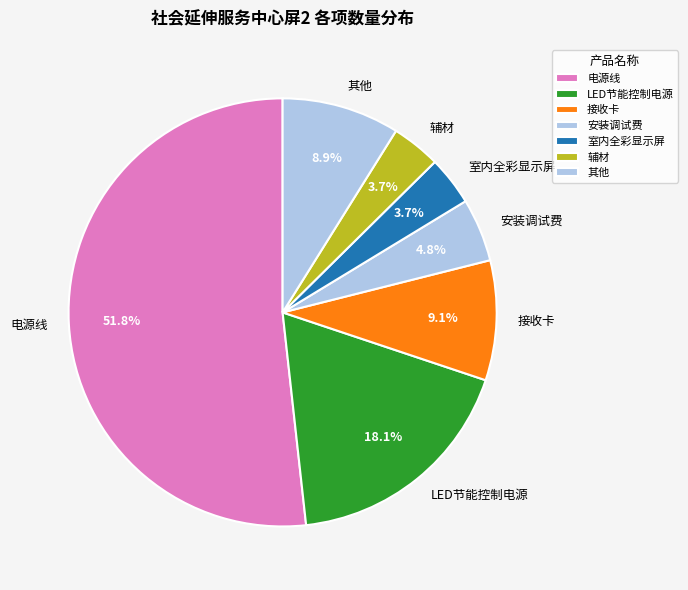

Which has a higher value, LED节能控制电源 or 接收卡?

LED节能控制电源